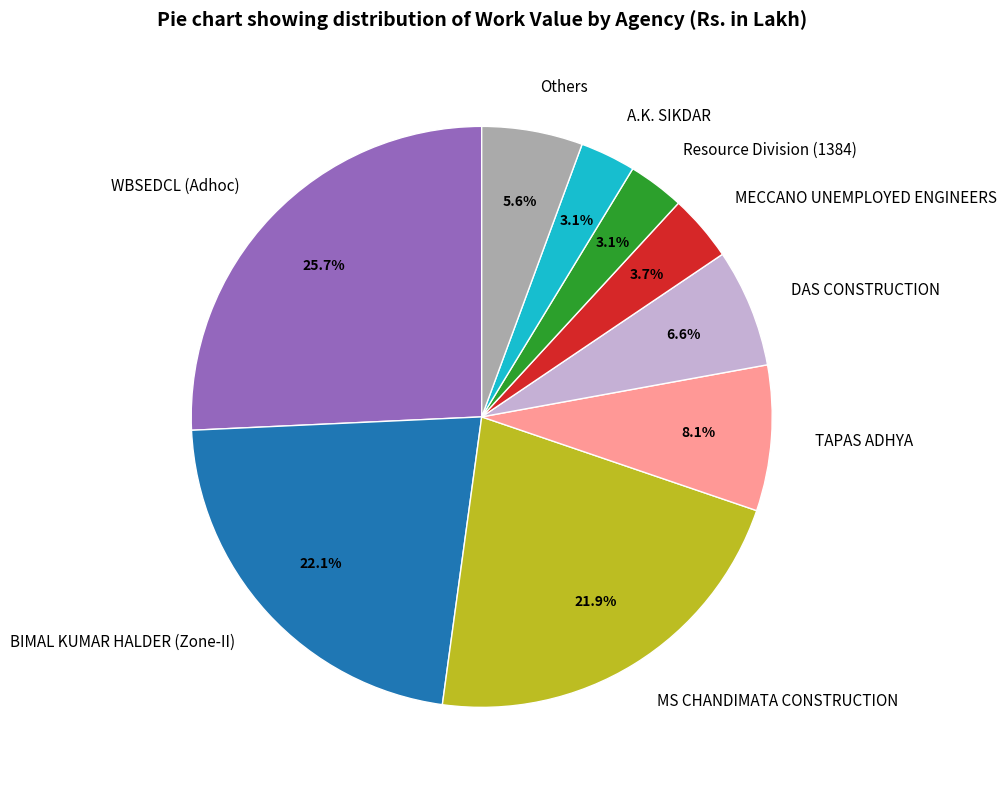

Which slice is the largest?

WBSEDCL (Adhoc)